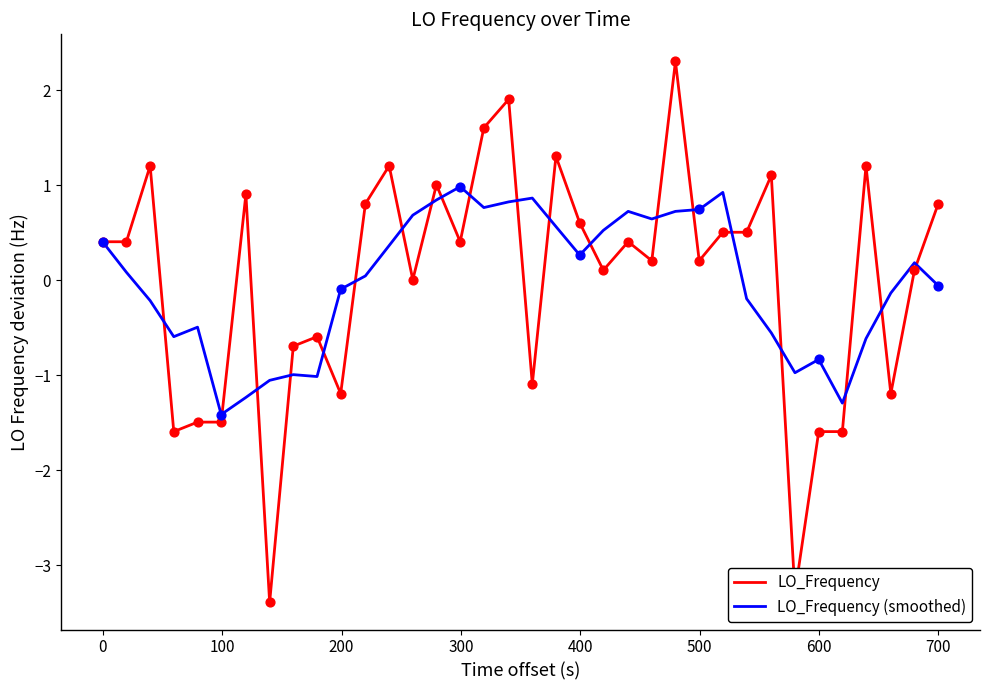

List the series in order of their peak value, highest first.

LO_Frequency, LO_Frequency (smoothed)